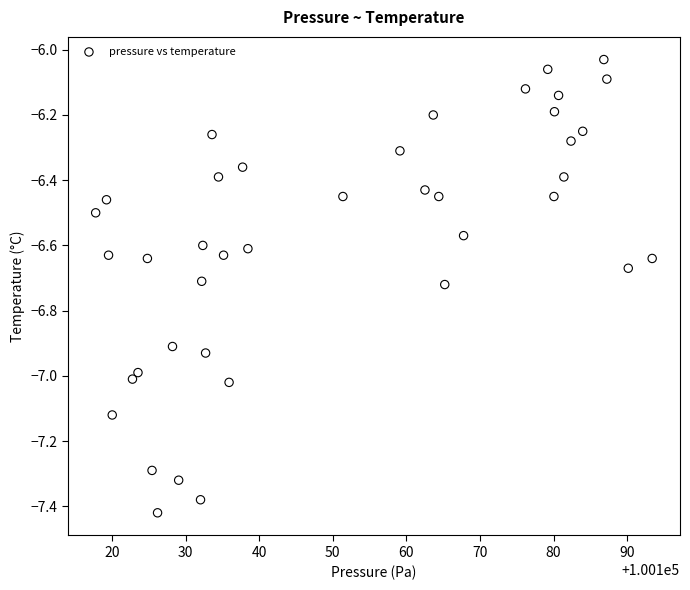

What is the range of Y values (max minus min)?

1.4